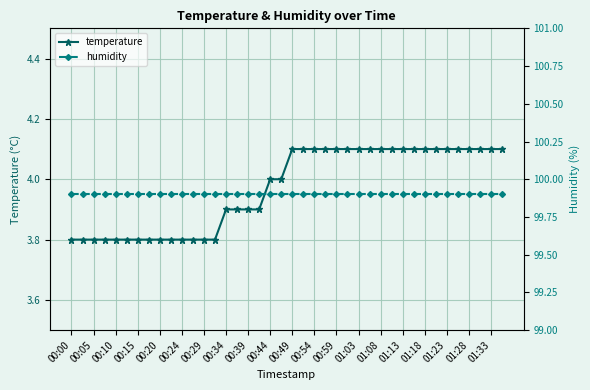

True or false: temperature and humidity cross at least once.

False